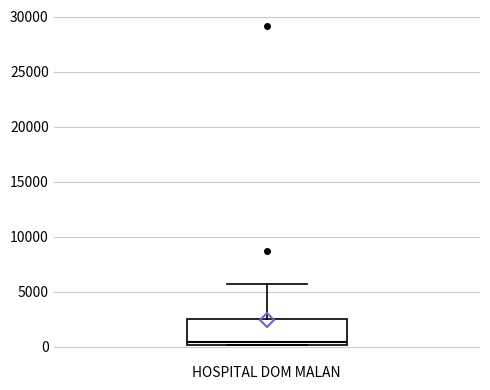

Where does the upper whisker of the box for HOSPITAL DOM MALAN end on the y-axis? The values are not printed on the chart, so give them approximately, as read against the axis.

5500